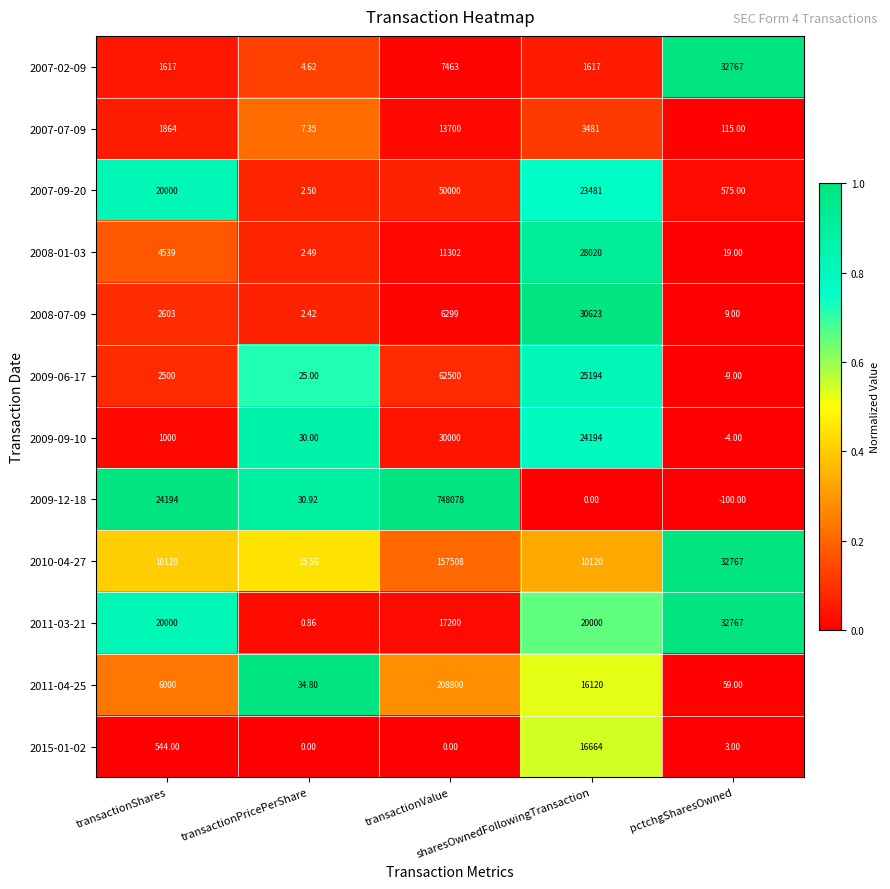

Which series changed the most between transactionShares and transactionValue?

2009-12-18